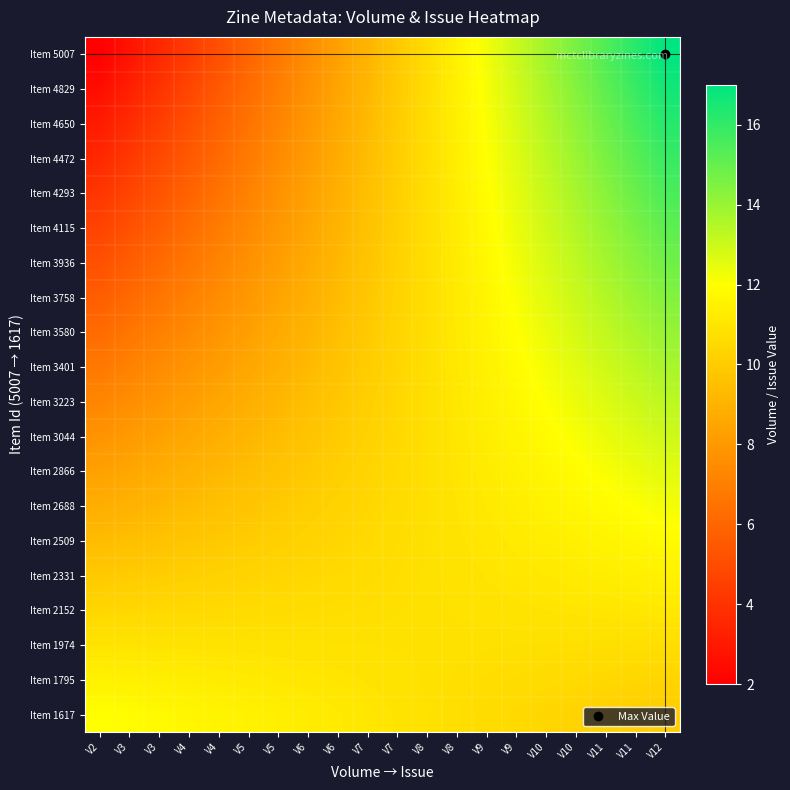

Count the number of categories in the chart.

20